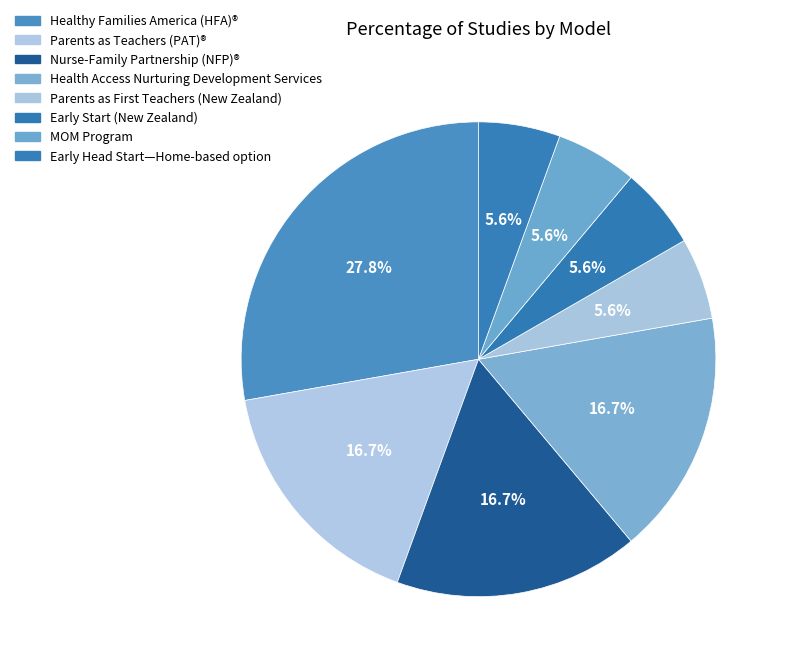

How many slices are in this pie chart?

8